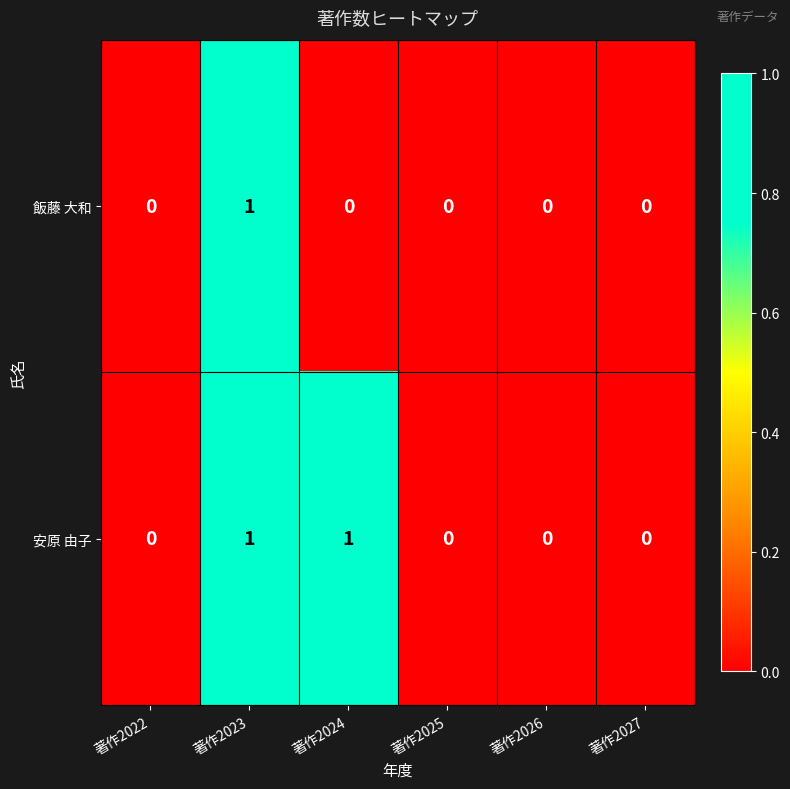

Which series has the largest total across all categories?

安原 由子